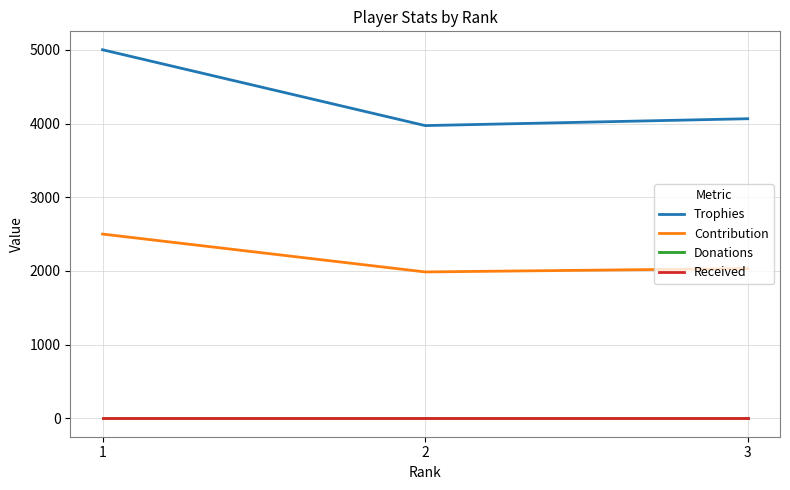

Reading left to right, what are all the values shown in this chart?

Trophies: 5001	3972	4065
Contribution: 2500	1986	2032
Donations: 0	0	0
Received: 0	0	0